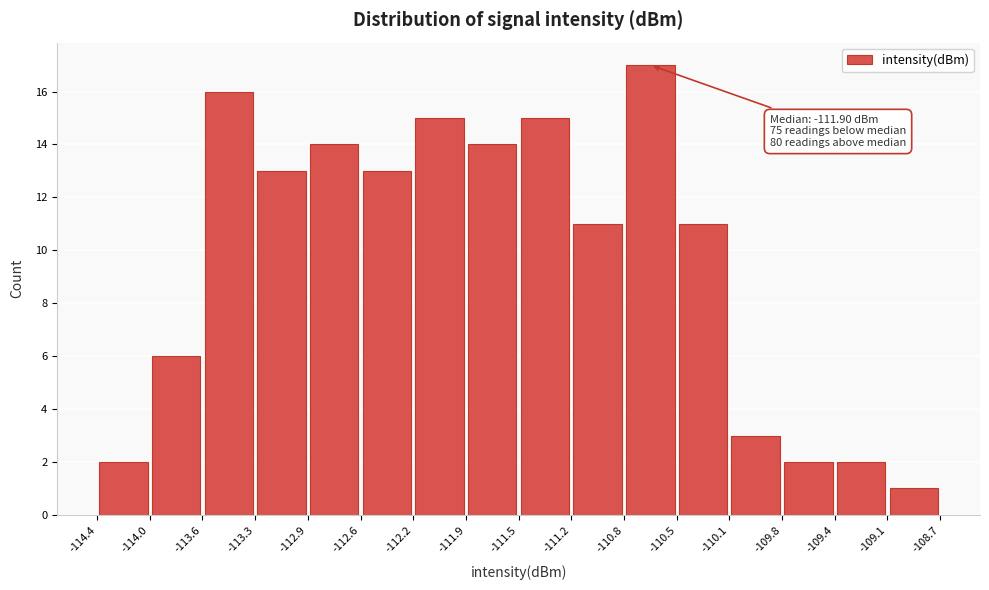

Which range on the x-axis has the tallest bar?

-110.8 to -110.5